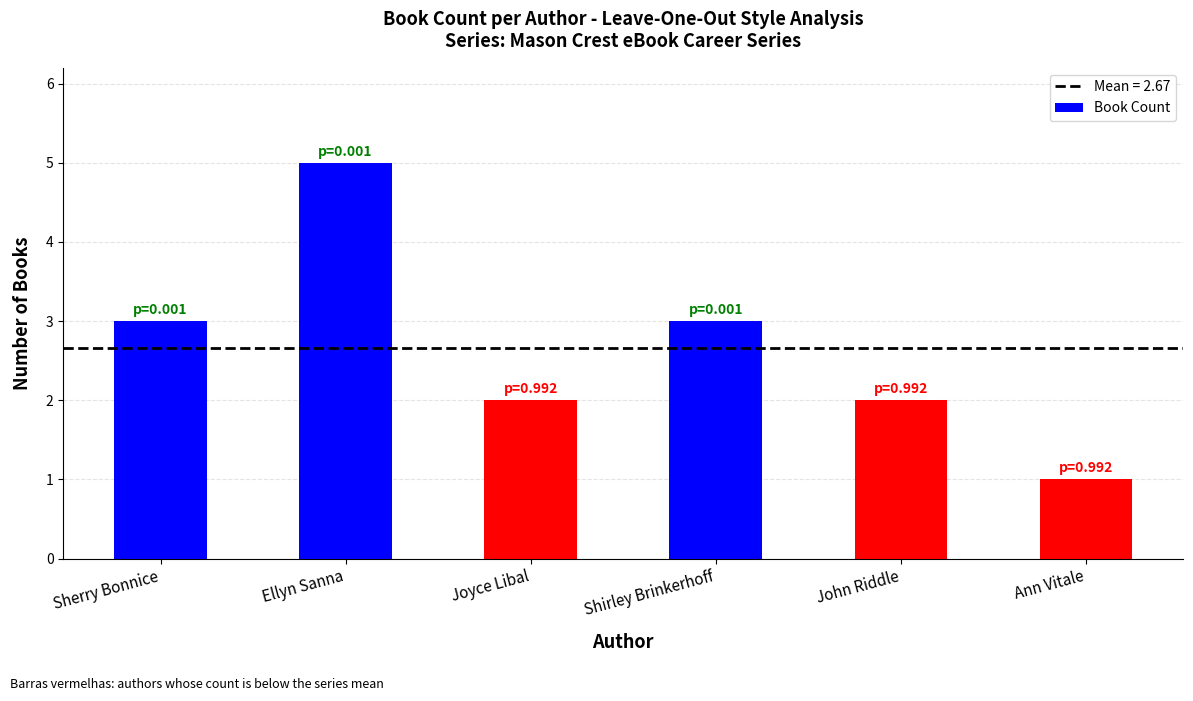

How many categories are shown in the chart?

6